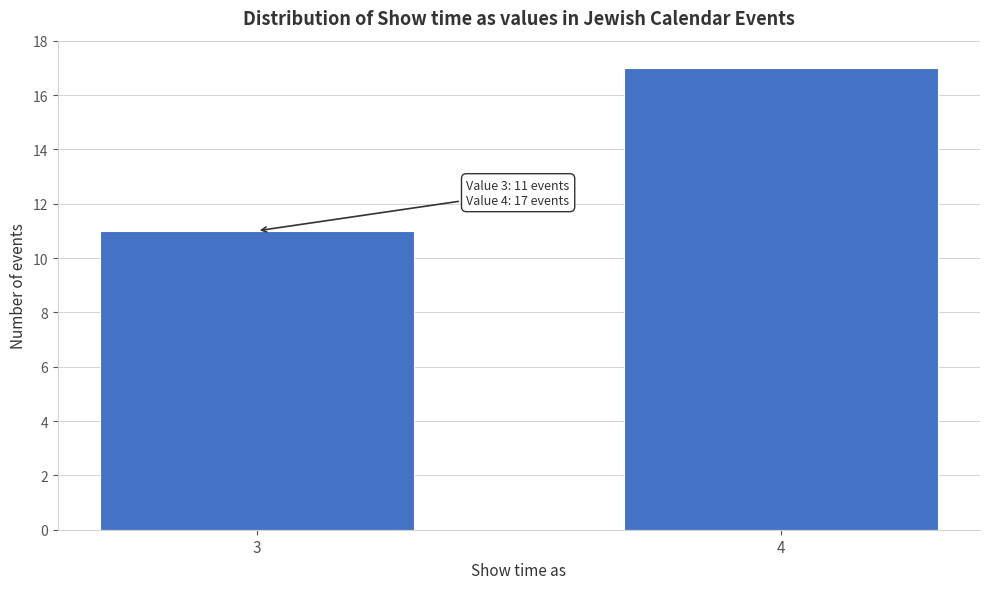

Reading left to right, what are all the values shown in this chart?

3=11	4=17